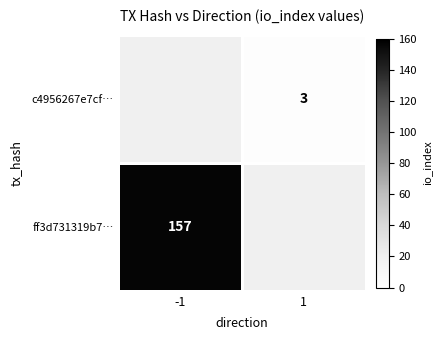

What is the greatest value displayed?

157